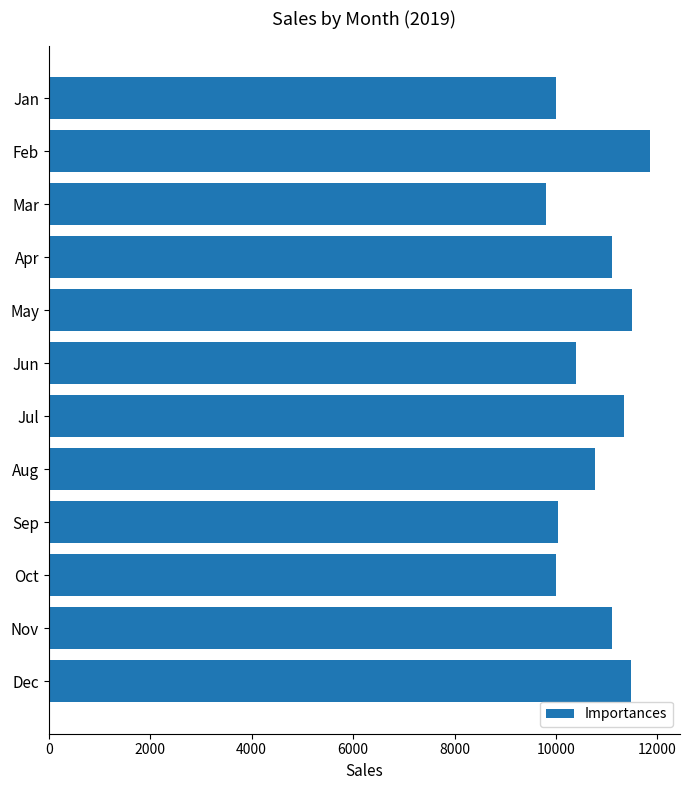

What is the difference between the values at Nov and Jan?

1095